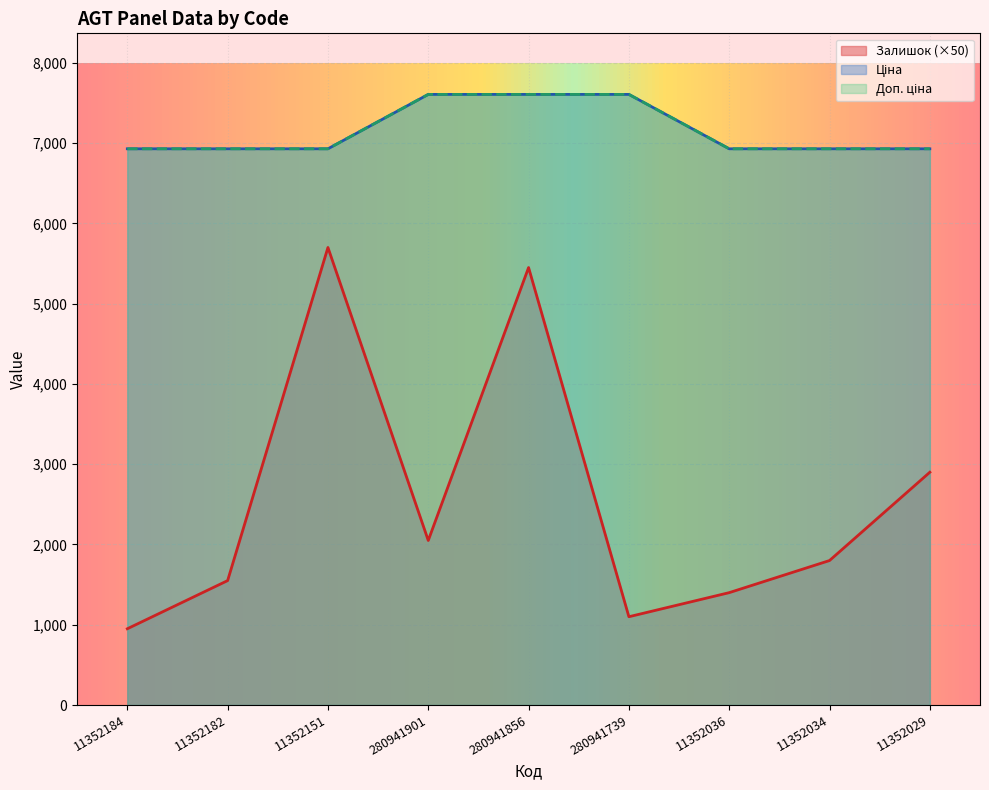

Reading left to right, list all the values displayed in this chart.

Залишок: 950.0	1550.0	5700.0	2050.0	5450.0	1100.0	1400.0	1800.0	2900.0
Ціна: 6929.6	6929.6	6929.6	7607.2	7607.2	7607.2	6929.6	6929.6	6929.6
Доп. ціна: 6929.6	6929.6	6929.6	7607.2	7607.2	7607.2	6929.6	6929.6	6929.6